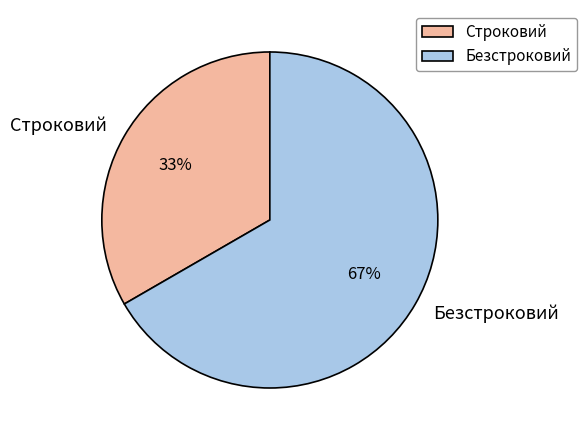

What is the ratio of the value at Безстроковий to the value at Строковий?

2.0